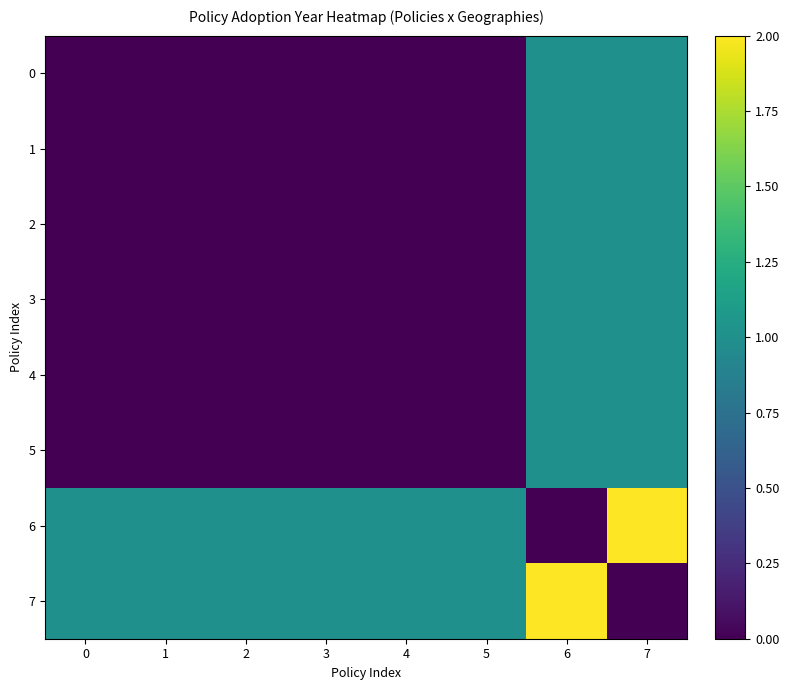

What is the difference between the highest and lowest values at 7?

2